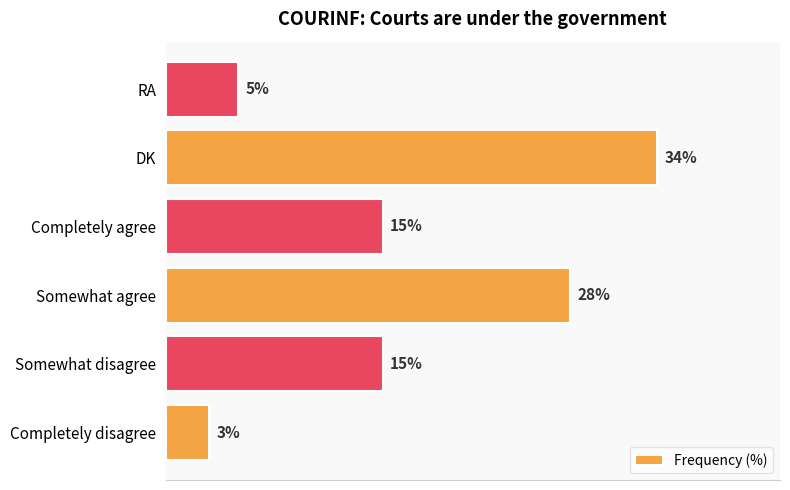

Which has a higher value, Completely disagree or Somewhat disagree?

Somewhat disagree